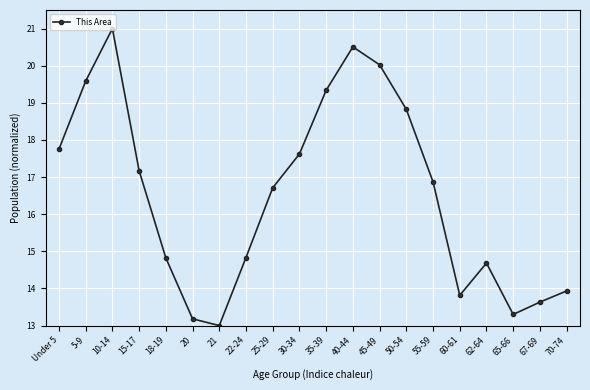

What is the approximate value at 50-54?

18.8